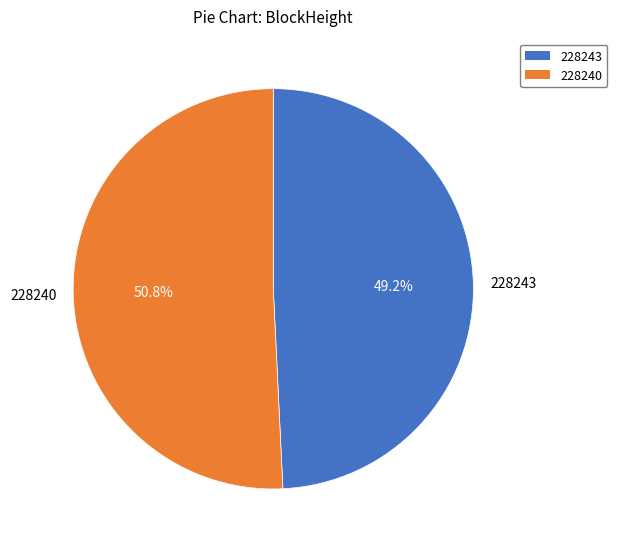

What is the total percentage of 228243 and 228240?

100.0%